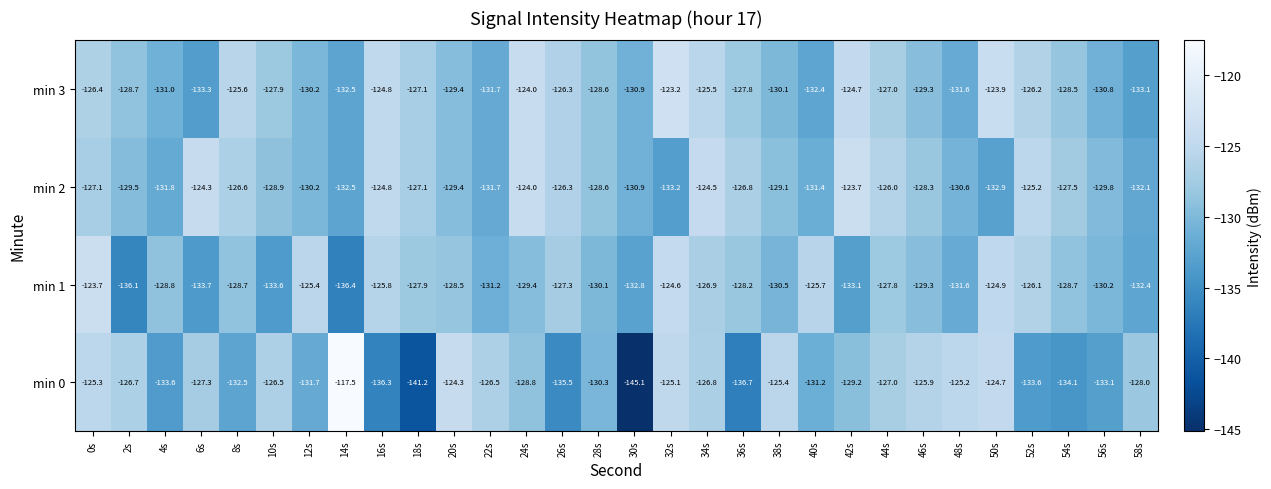

What is the minimum value for min 3?

-133.3